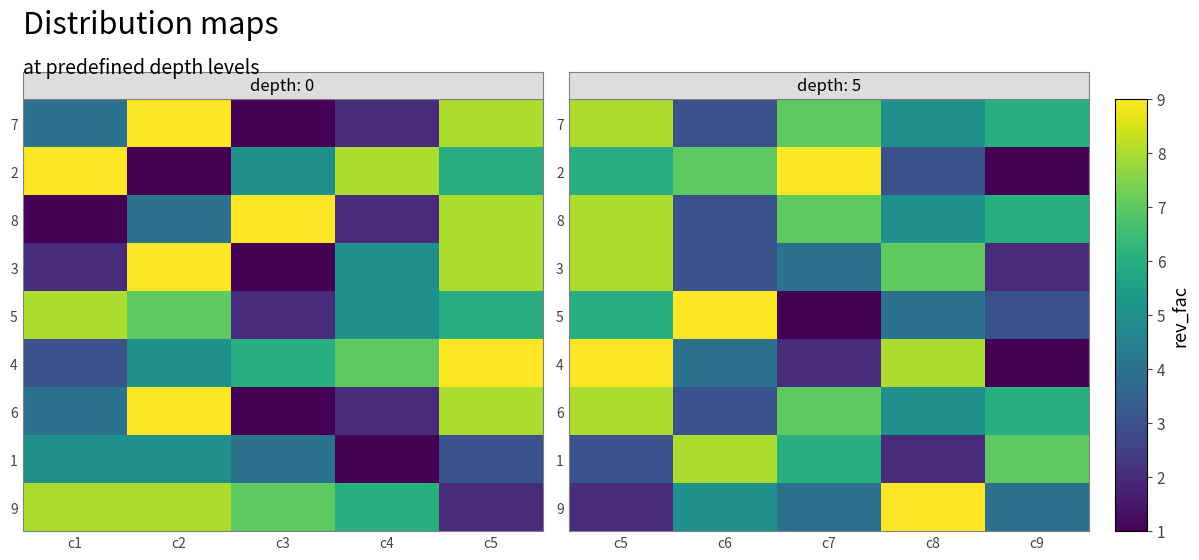

Which category has the lowest value in the 5 series?

c7